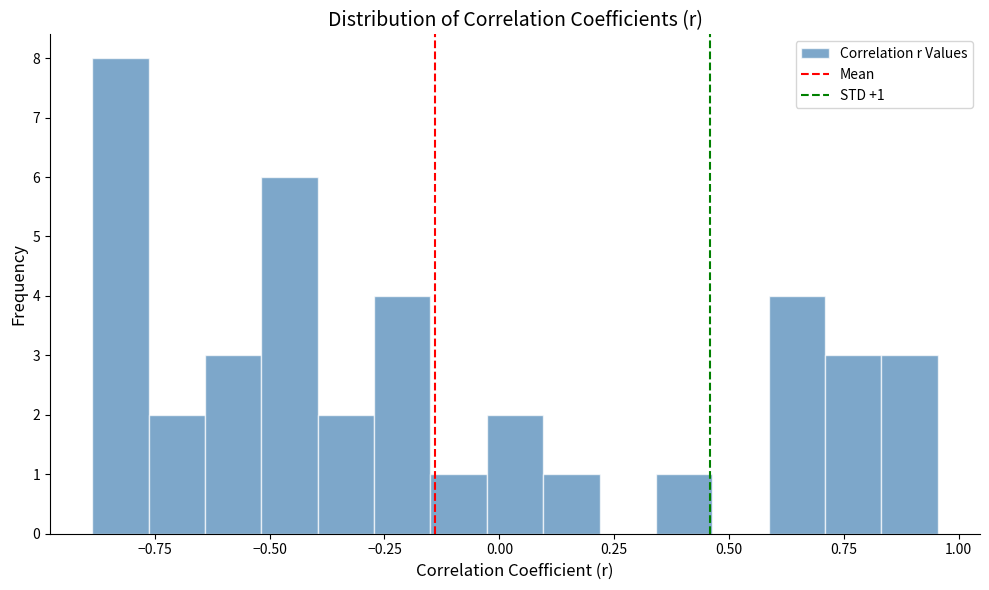

Around what value on the x-axis is the tallest bar? Give the approximate position of its centre, as read against the axis.

-0.80